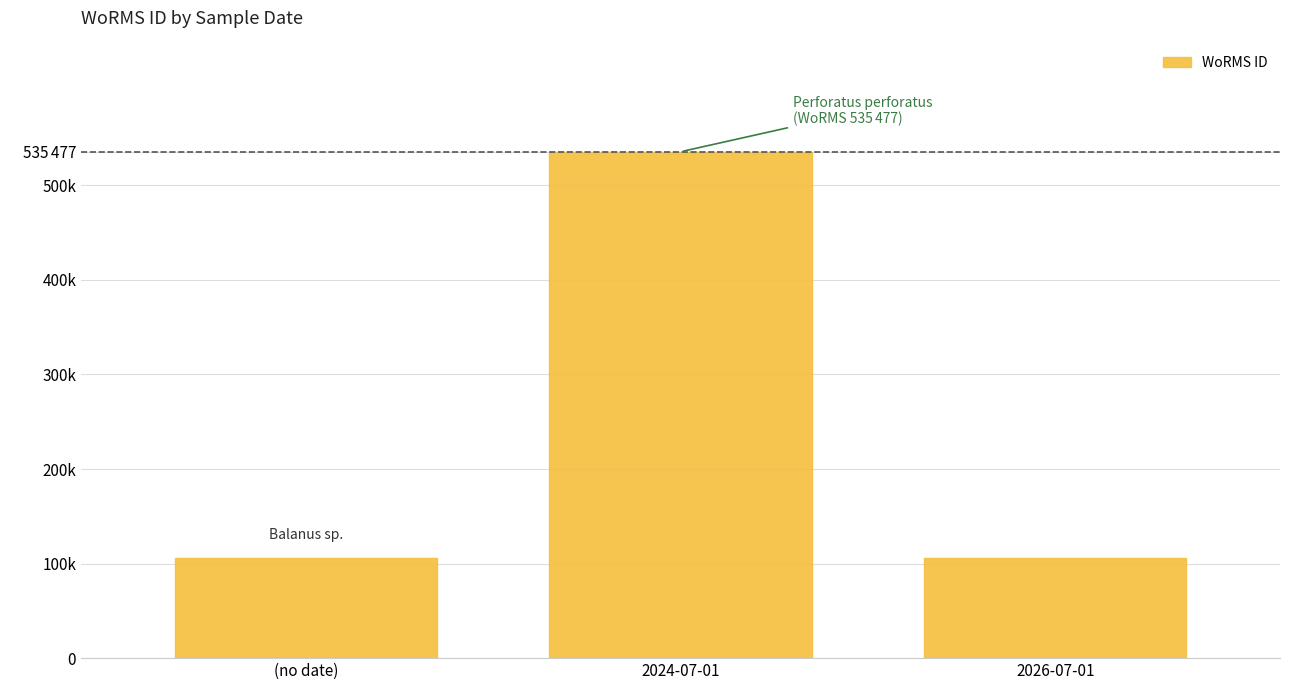

The value at 2024-07-01 is 961499. True or false?

False